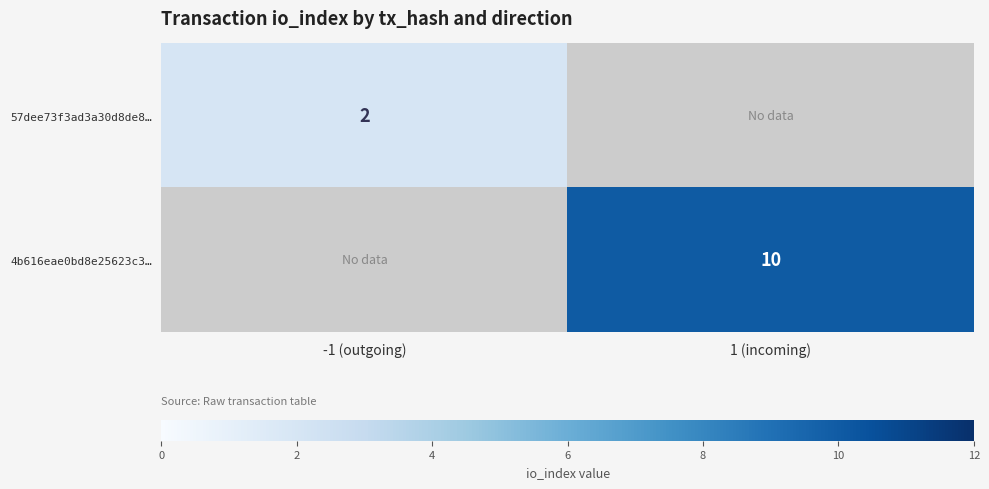

True or false: 57dee73f3ad3a30d8de8… has a value of 2 at -1 (outgoing).

True